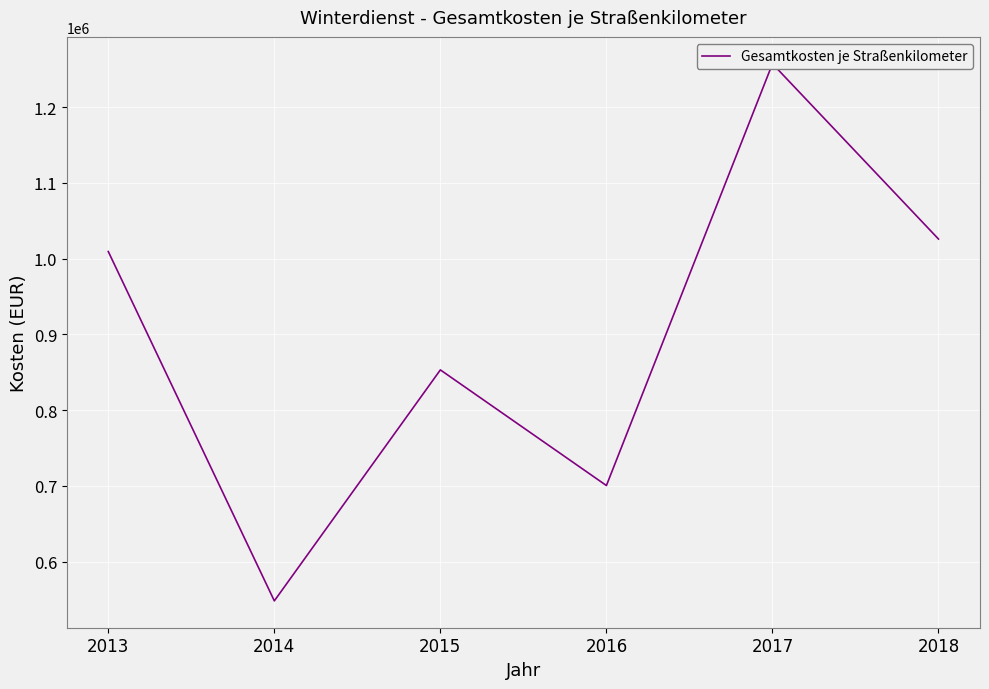

What is the average value?

899082